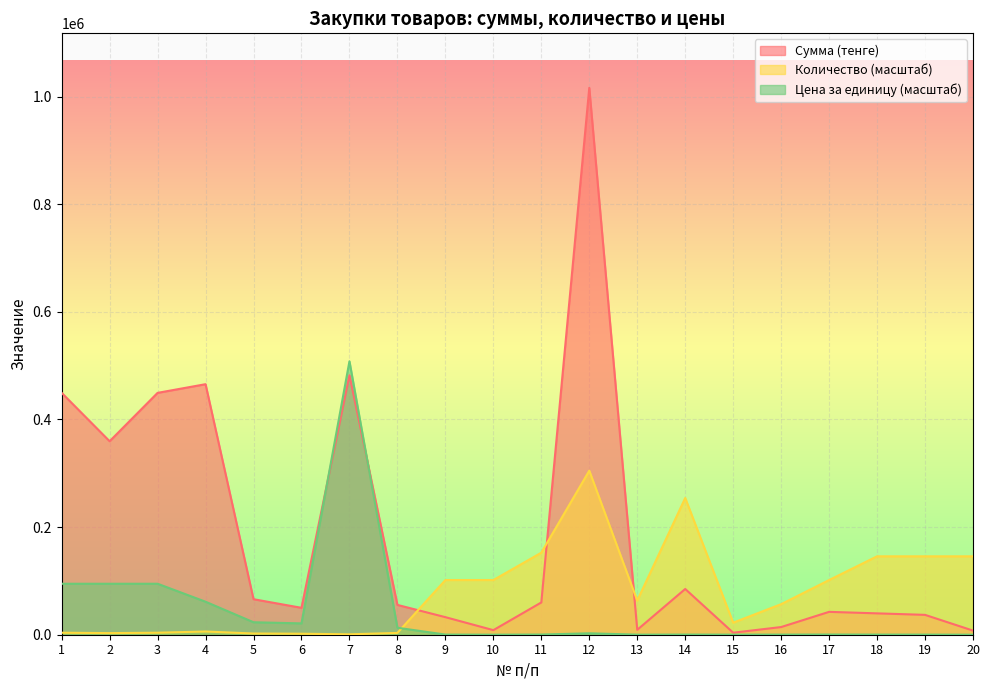

What is the value of the Количество point at the 20th from the left?

145728.2